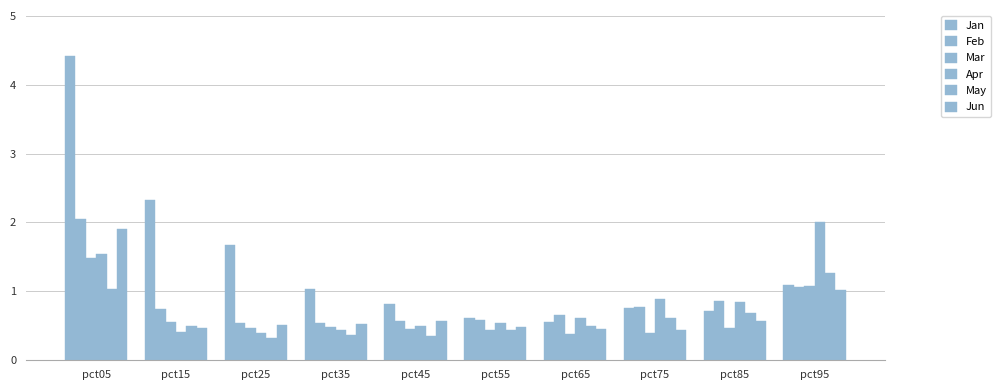

Rank the categories by Jun value from lowest to highest.

pct75, pct65, pct15, pct55, pct25, pct35, pct45, pct85, pct95, pct05